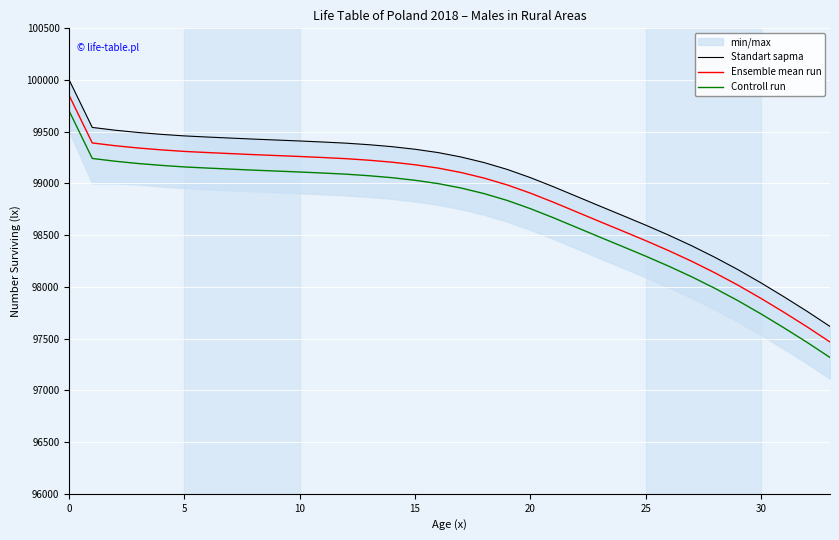

How many values in the Standart sapma series are below 99299?

17